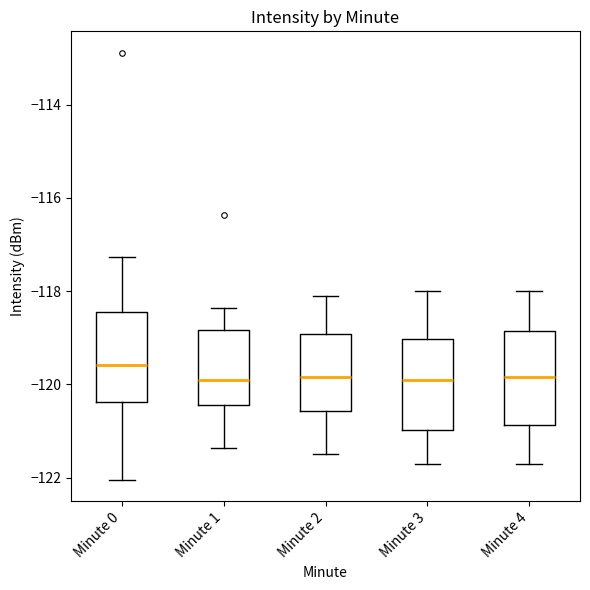

Reading left to right, read every box against the y-axis: the position of its median line, the range the box covers, and the ends of its whiskers. The values are not printed on the chart, so give them approximately, as read against the axis.

Minute 0: median -119.6, box -120.4 to -118.4, whiskers -122.0 to -117.2
Minute 1: median -119.8, box -120.4 to -118.8, whiskers -121.4 to -118.4
Minute 2: median -119.8, box -120.6 to -119.0, whiskers -121.4 to -118.0
Minute 3: median -119.8, box -121.0 to -119.0, whiskers -121.6 to -118.0
Minute 4: median -119.8, box -120.8 to -118.8, whiskers -121.6 to -118.0